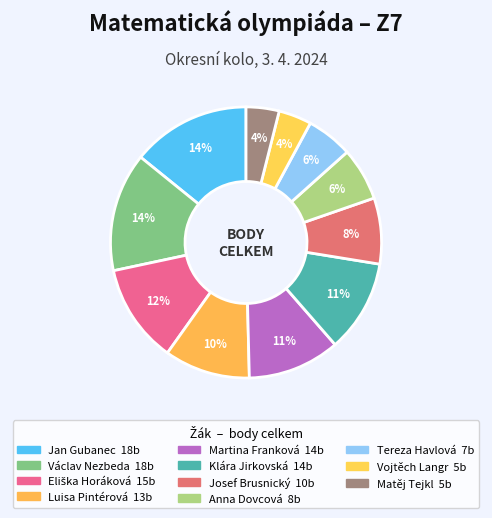

To the nearest percent, what portion does Jan Gubanec represent?

14%